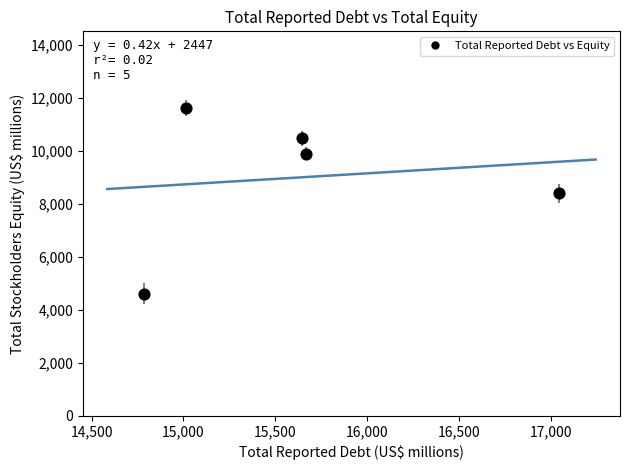

What is the average Y value?

8990